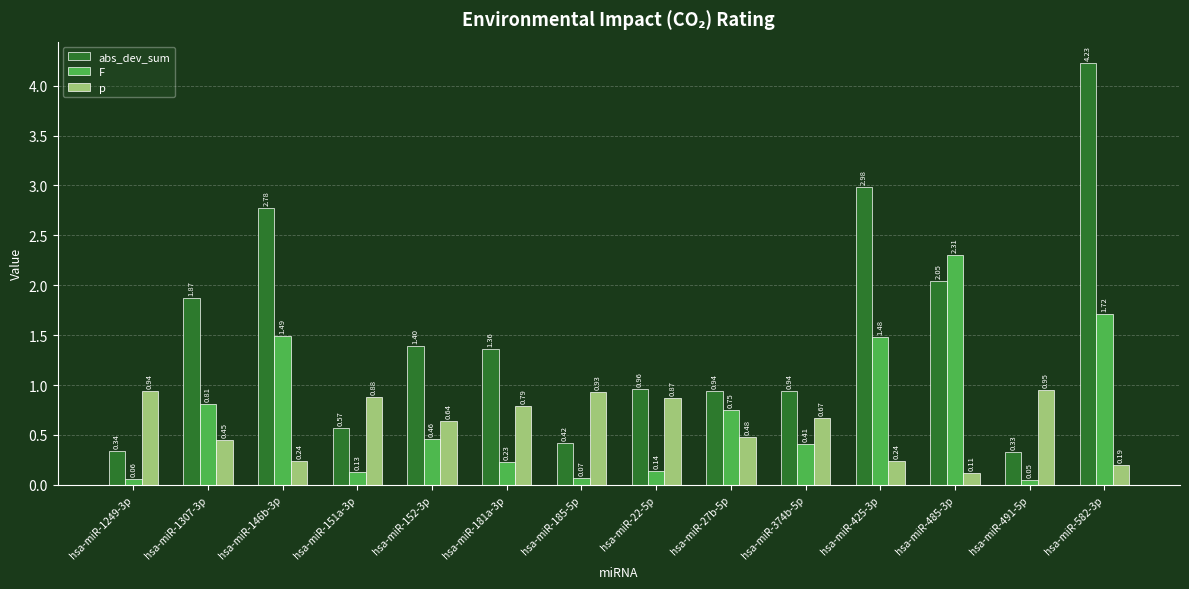

At hsa-miR-185-5p, list the series in order from smallest to largest.

F, abs_dev_sum, p